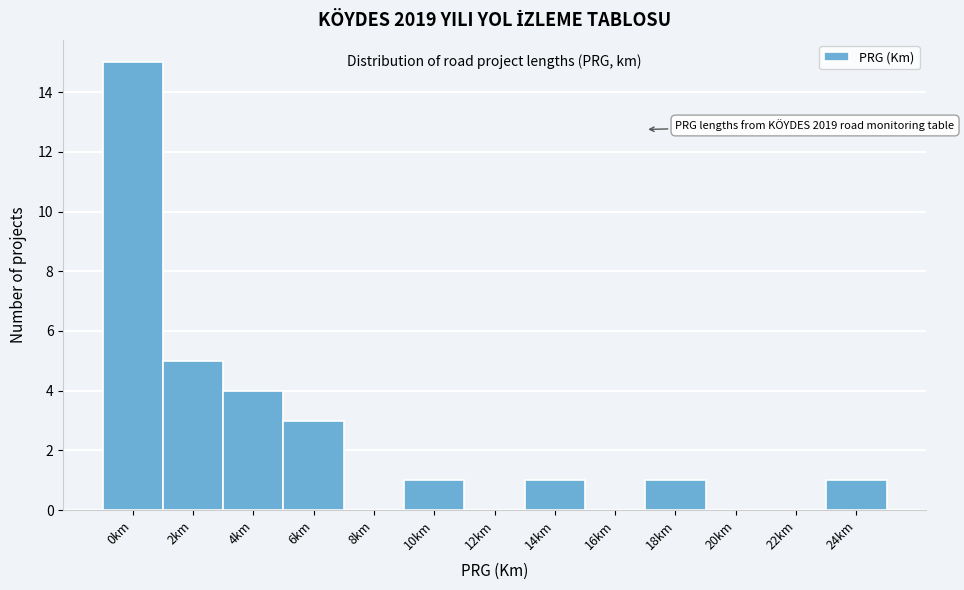

Reading right to left, extract all data points from this chart.

24km=1	22km=0	20km=0	18km=1	16km=0	14km=1	12km=0	10km=1	8km=0	6km=3	4km=4	2km=5	0km=15